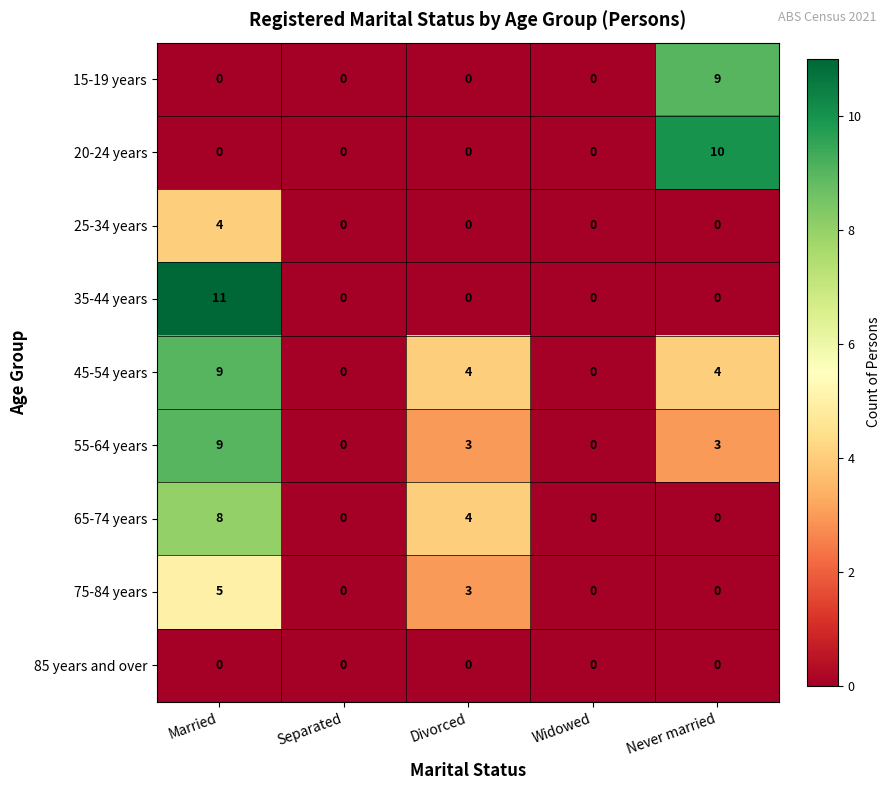

Is the value of 45-54 years at Never married greater than the value of 35-44 years at Married?

No